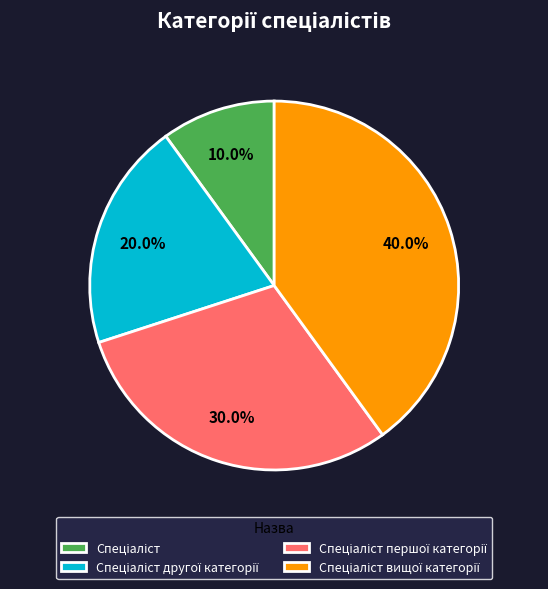

Is there a majority slice in this chart?

No